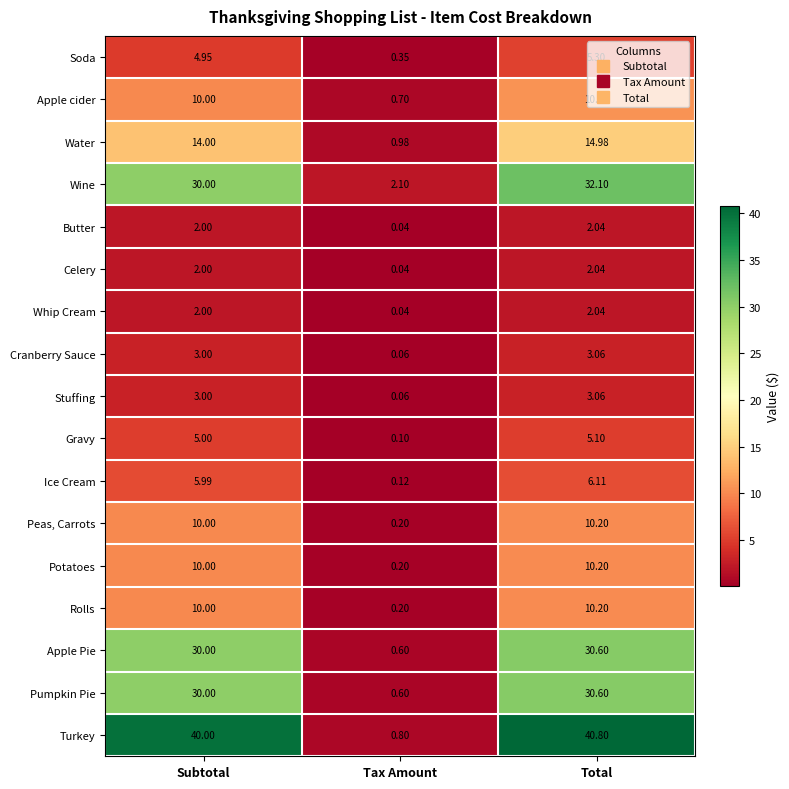

At which label does Peas, Carrots reach its peak?

Total